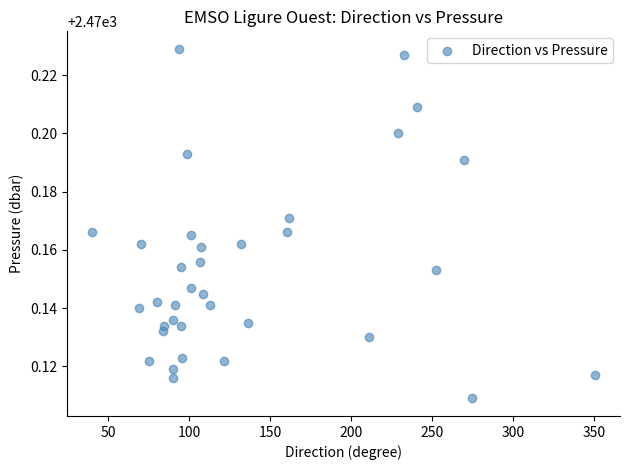

What is the range of X values (max minus min)?

310.3